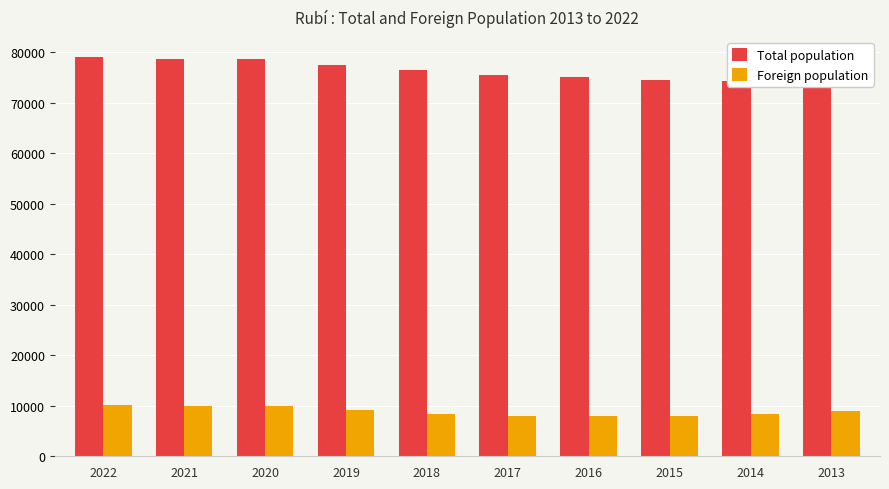

What is the total value across all series at 2014?

82700